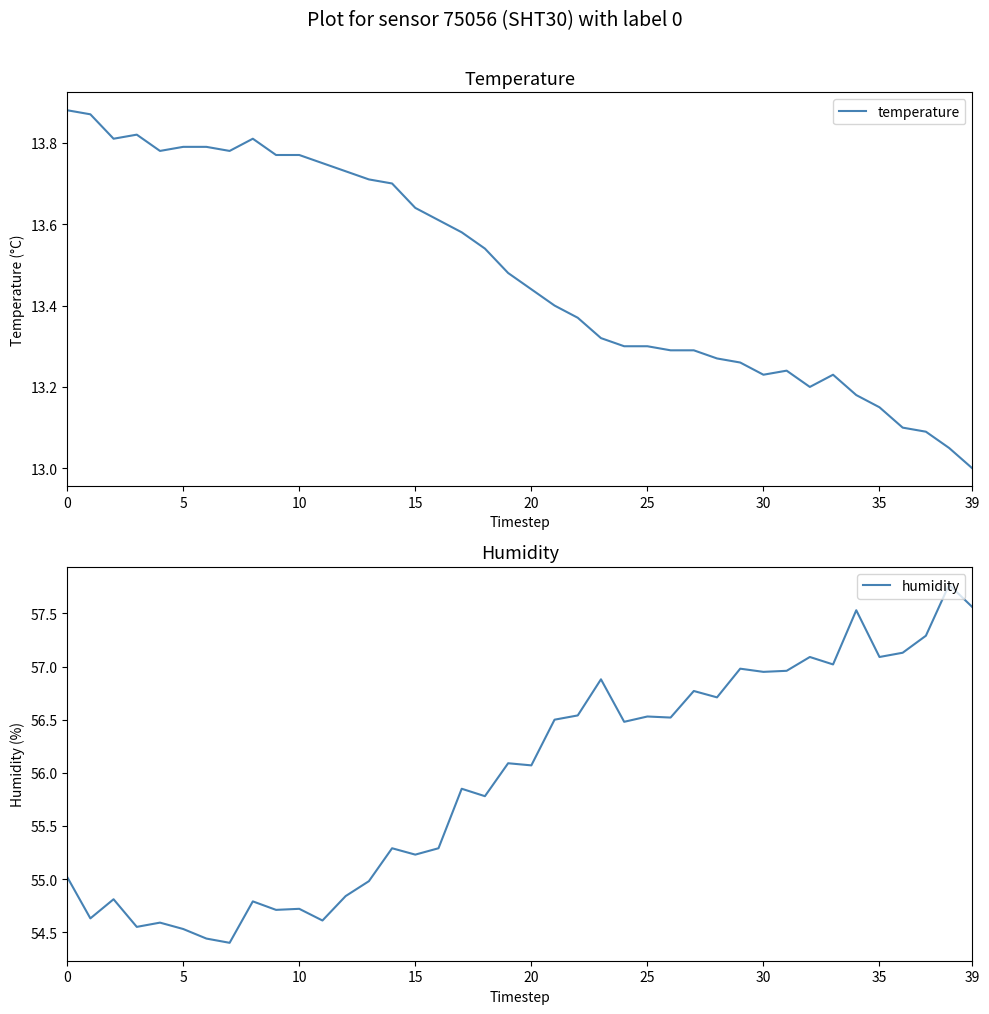

How many lines are shown in the chart?

2